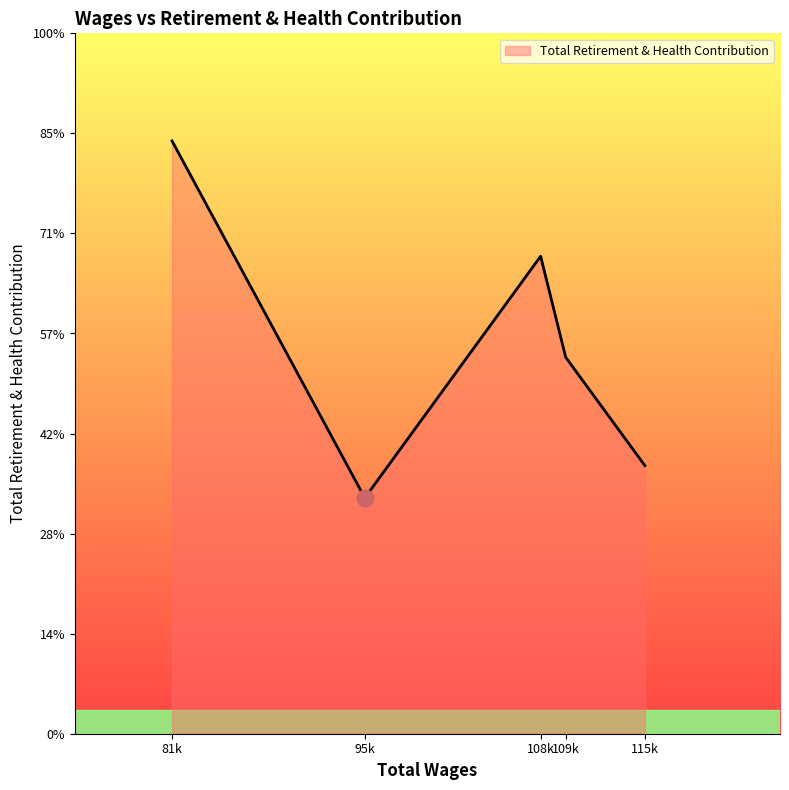

Which category has the highest value across all series?

81k